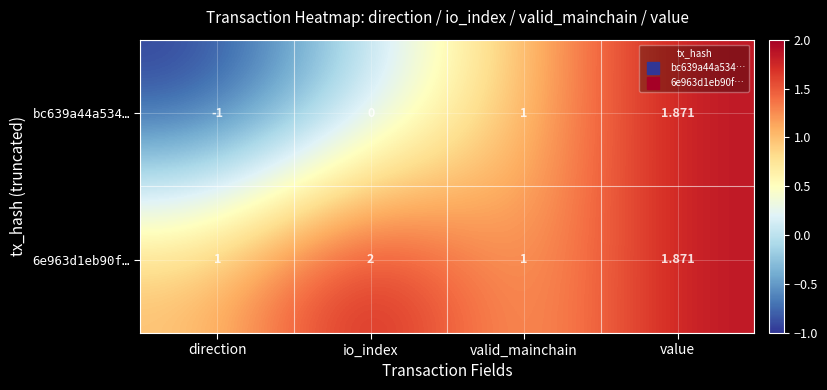

Which category has the highest value across all series?

io_index